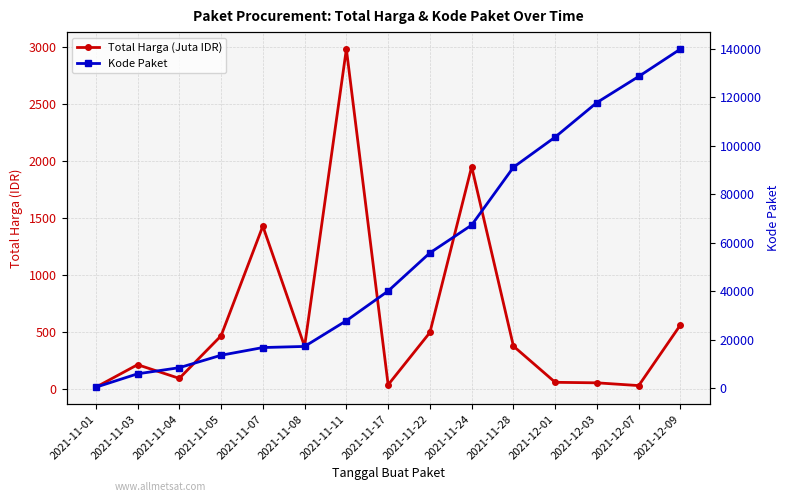

What is the sum of all Kode Paket values?

834615.0